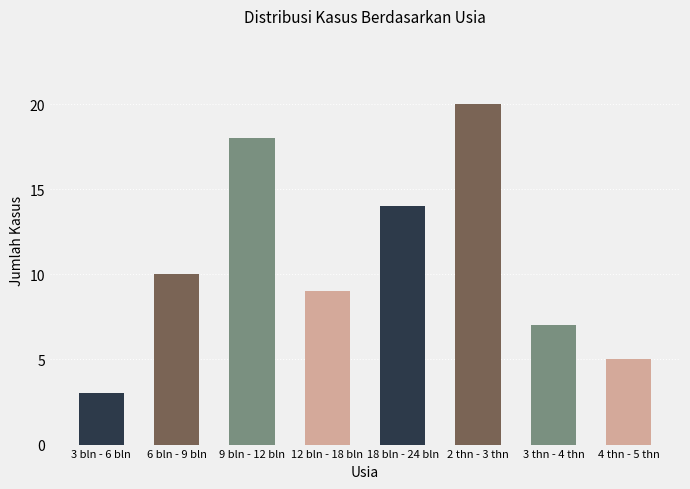

Which category has the highest value across all series?

2 thn - 3 thn